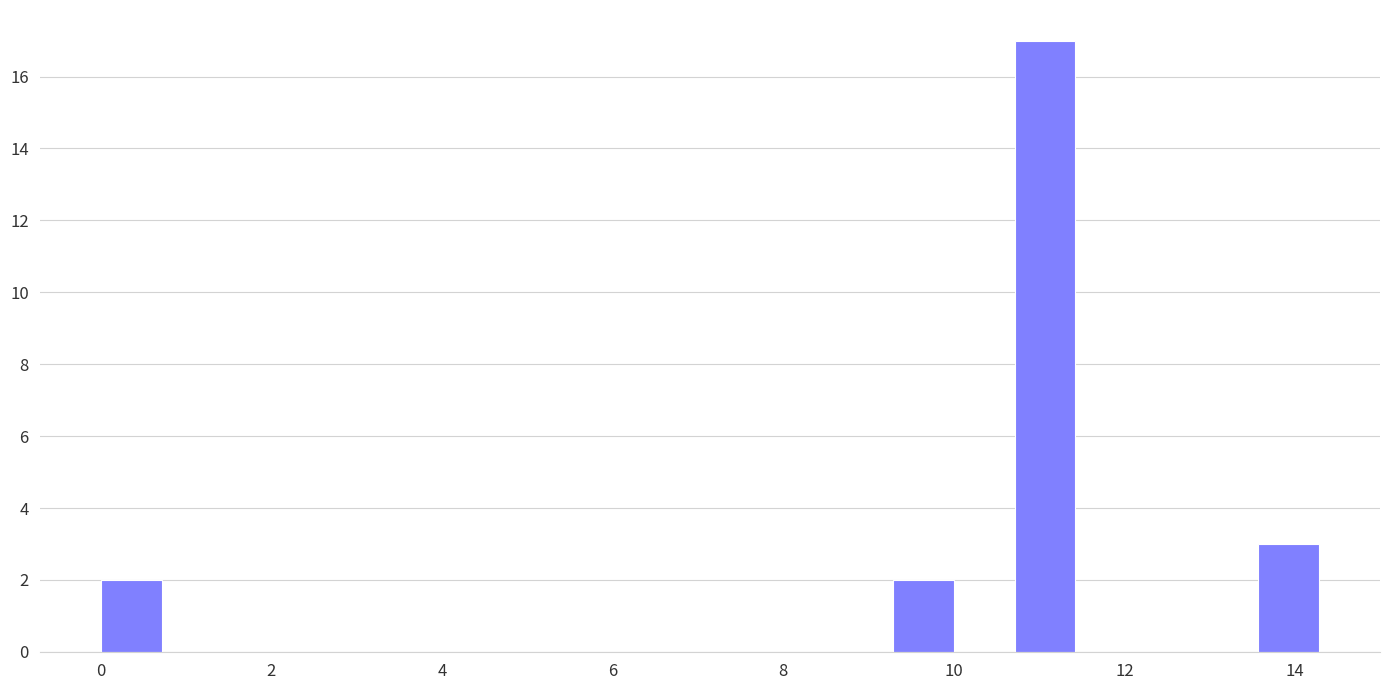

Around what value on the x-axis is the tallest bar? Give the approximate position of its centre, as read against the axis.

11.0